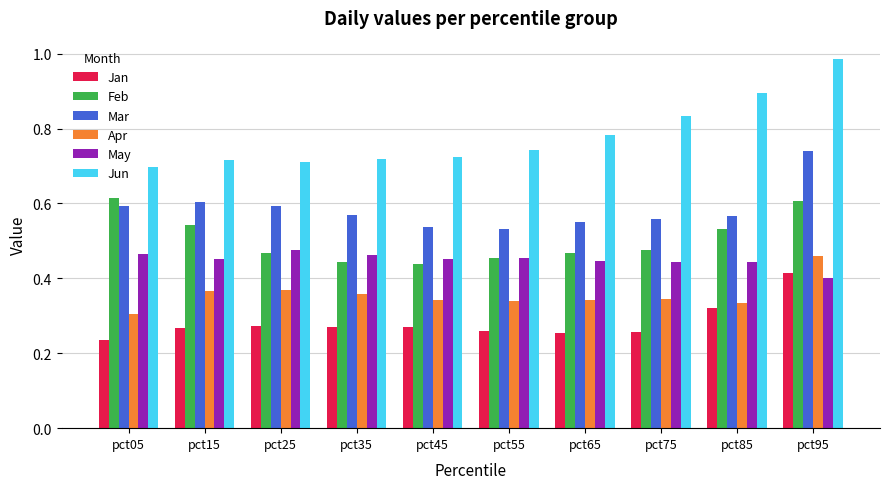

At pct05, list the series in order from largest to smallest.

Jun, Feb, Mar, May, Apr, Jan